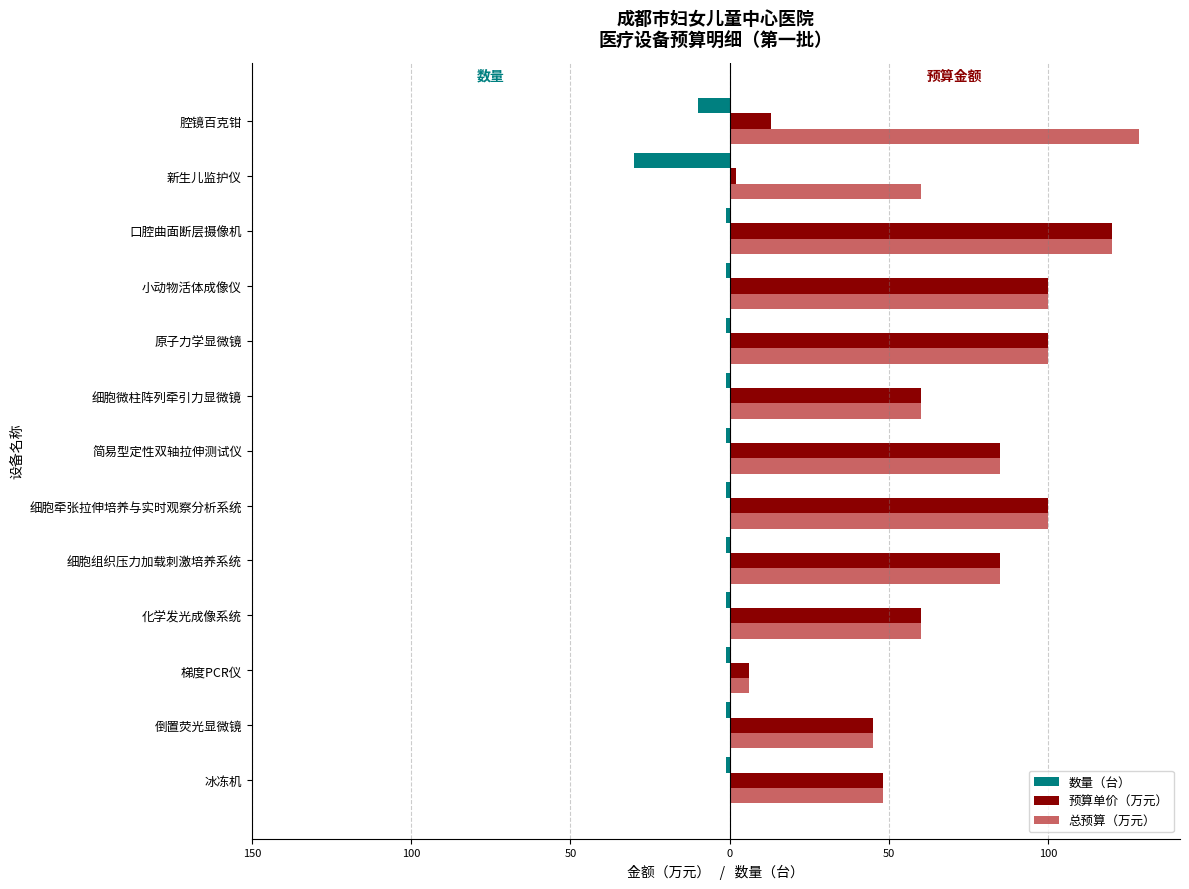

Reading left to right, what are all the values shown in this chart?

数量（台）: -1.0	-1.0	-1.0	-1.0	-1.0	-1.0	-1.0	-1.0	-1.0	-1.0	-1.0	-30.0	-10.0
预算单价（万元）: 48.0	45.0	6.0	60.0	85.0	100.0	85.0	60.0	100.0	100.0	120.0	2.0	12.8
总预算（万元）: 48.0	45.0	6.0	60.0	85.0	100.0	85.0	60.0	100.0	100.0	120.0	60.0	128.5